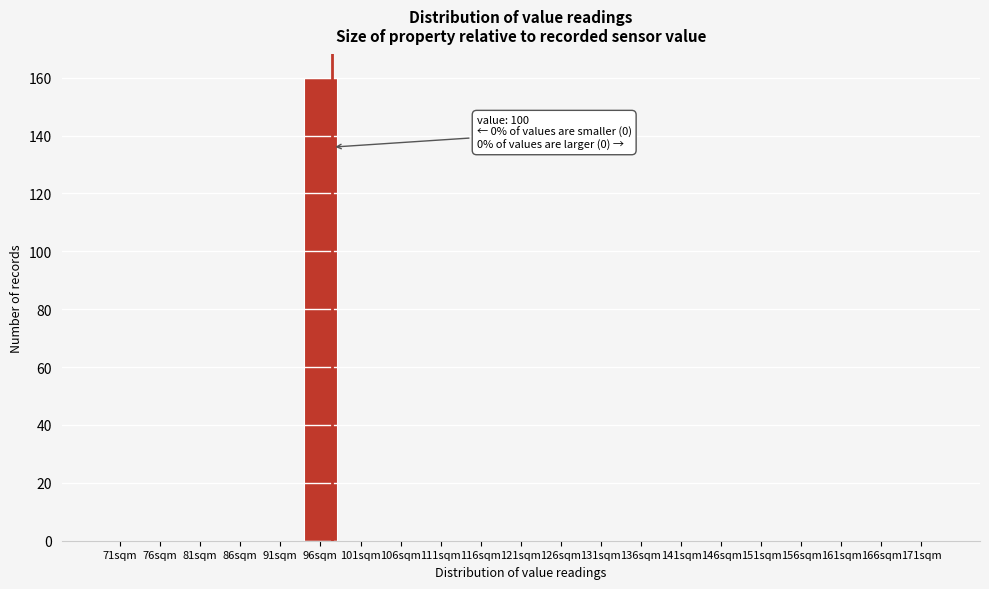

Reading left to right, transcribe all the data shown in this chart.

71sqm=0	76sqm=0	81sqm=0	86sqm=0	91sqm=0	96sqm=160	101sqm=0	106sqm=0	111sqm=0	116sqm=0	121sqm=0	126sqm=0	131sqm=0	136sqm=0	141sqm=0	146sqm=0	151sqm=0	156sqm=0	161sqm=0	166sqm=0	171sqm=0